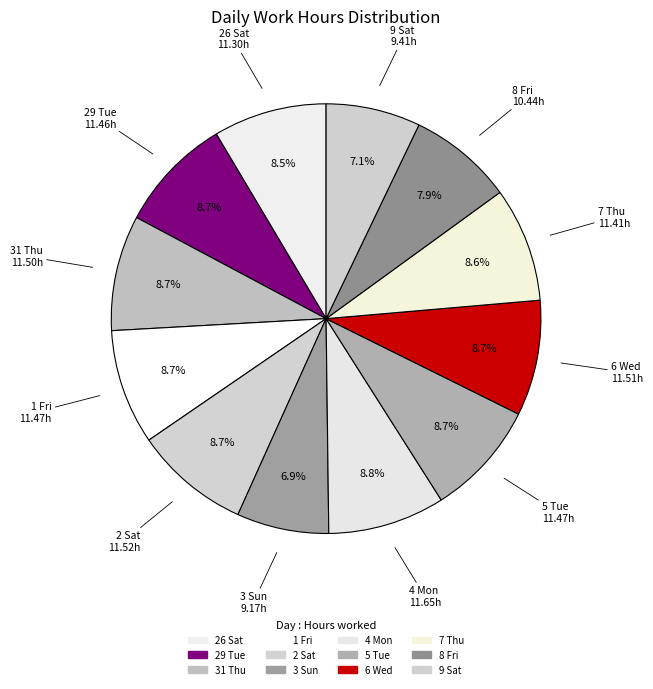

Does 29 Tue account for over 50% of the chart?

No